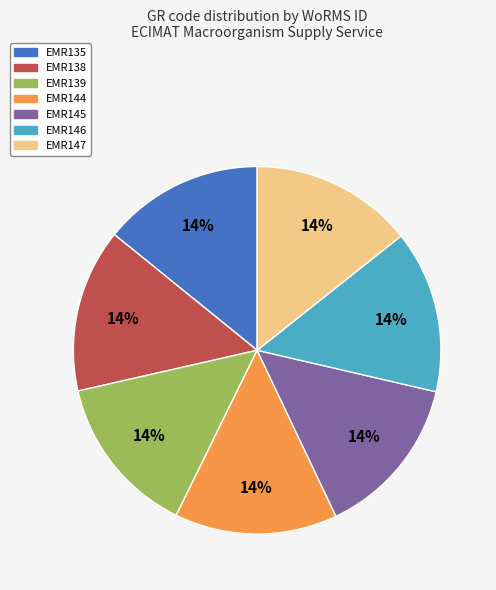

Is it true that EMR138 is 1% of the pie?

False